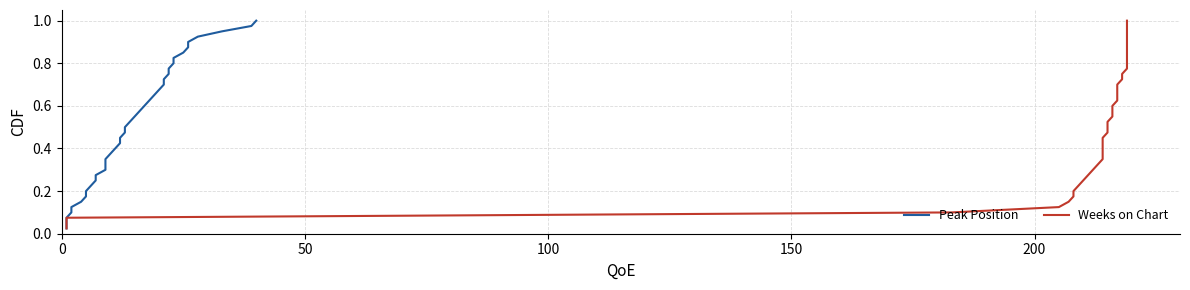

What is the average value of the Weeks on Chart series?

0.5